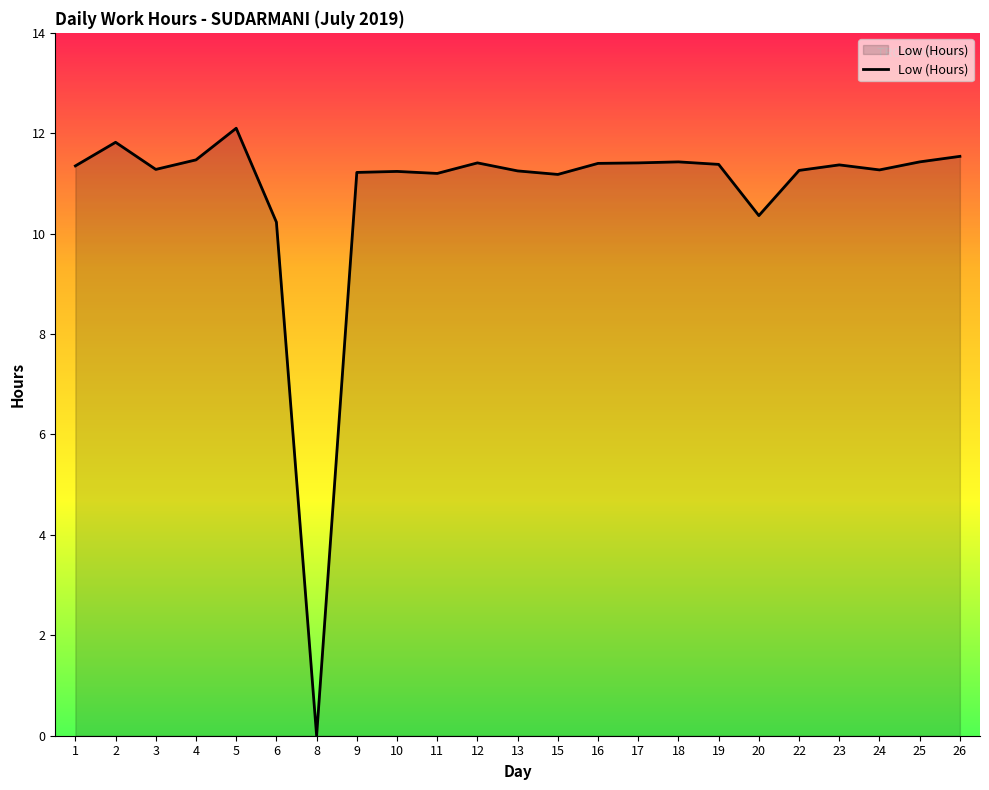

The value at 6 is 14.9. True or false?

False